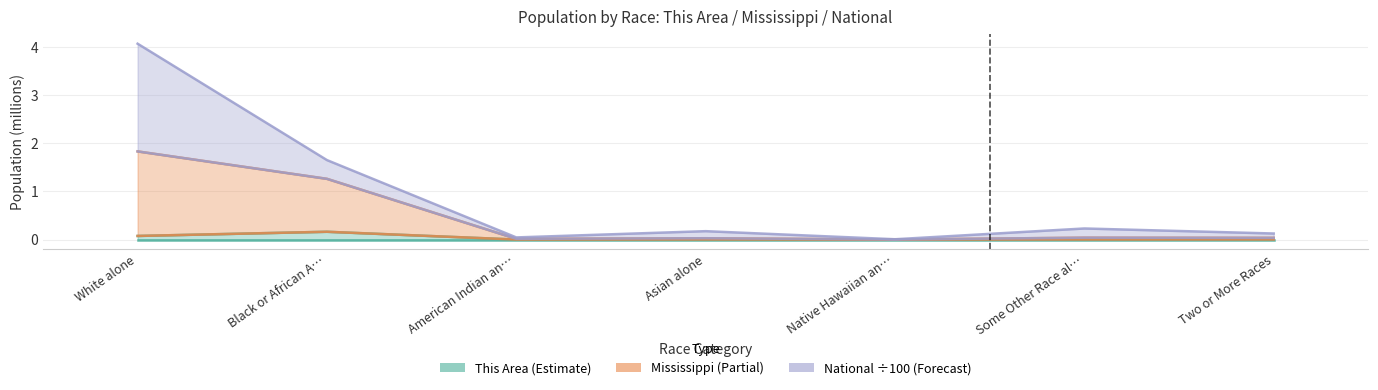

In This Area, how many points are higher than both neighbors (excluding endpoints)?

2